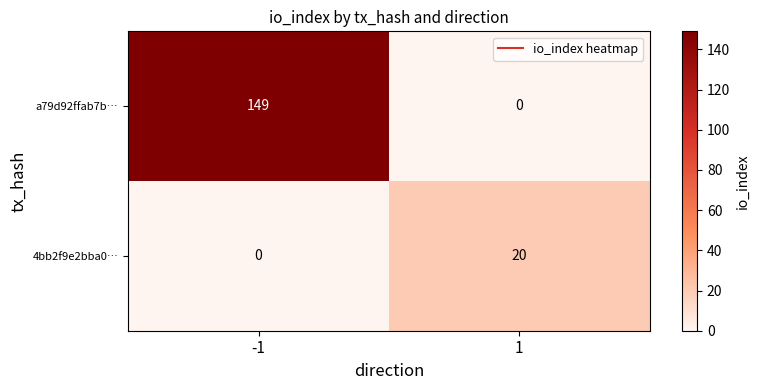

Is the value of a79d92ffab7b… at -1 greater than the value of 4bb2f9e2bba0… at 1?

Yes